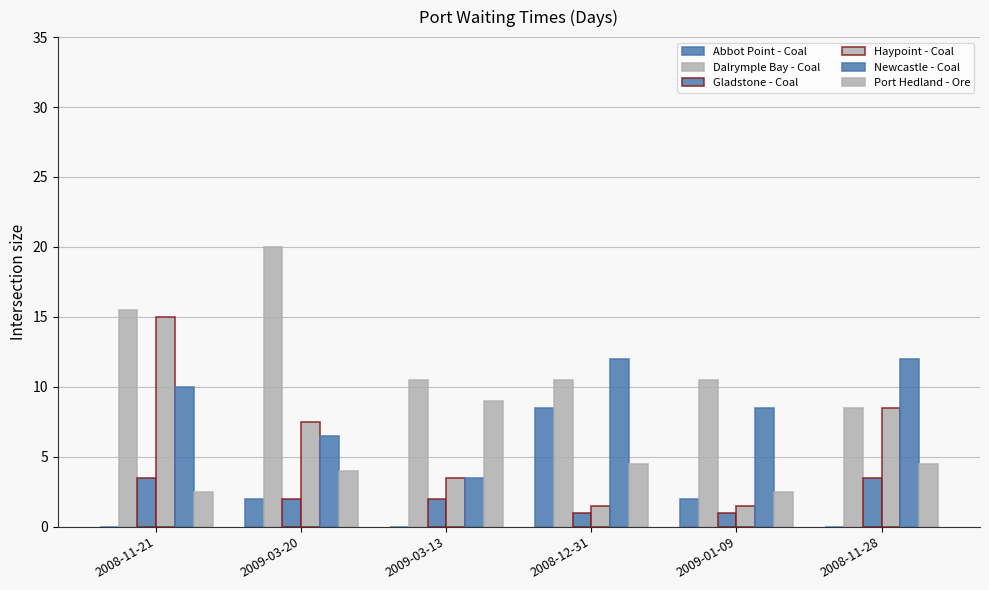

Between 2009-03-13 and 2008-12-31, which series saw the biggest shift?

Abbot Point - Coal